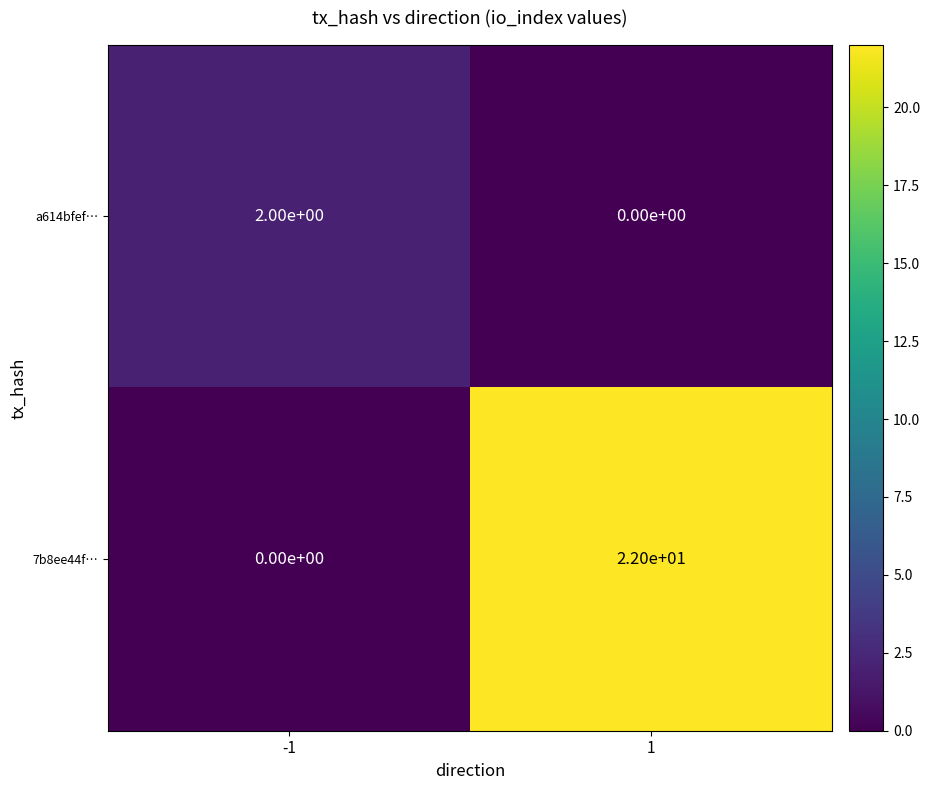

What is the approximate value of 7b8ee44f… at 1?

22